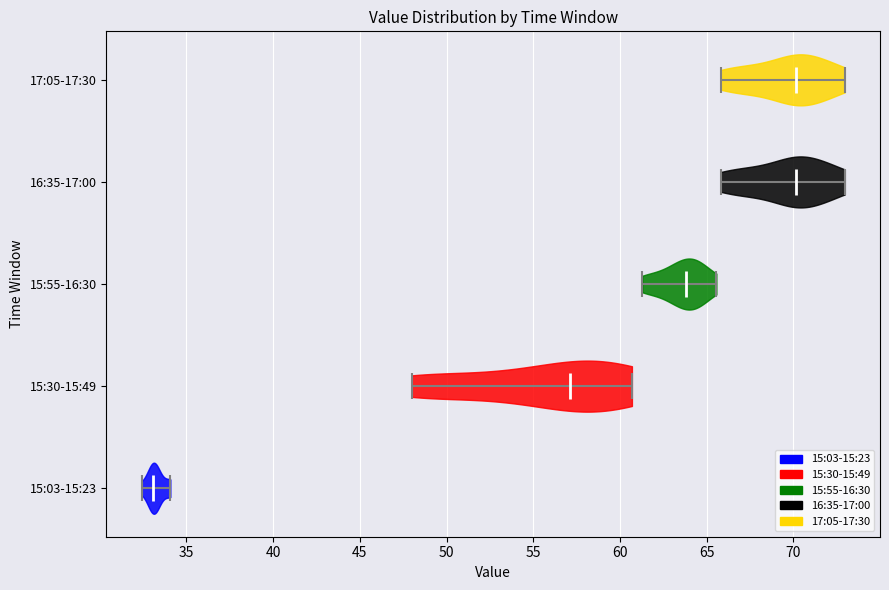

What is the lowest point the violin for 17:05-17:30 reaches on the x-axis? The values are not printed on the chart, so give them approximately, as read against the axis.

66.0